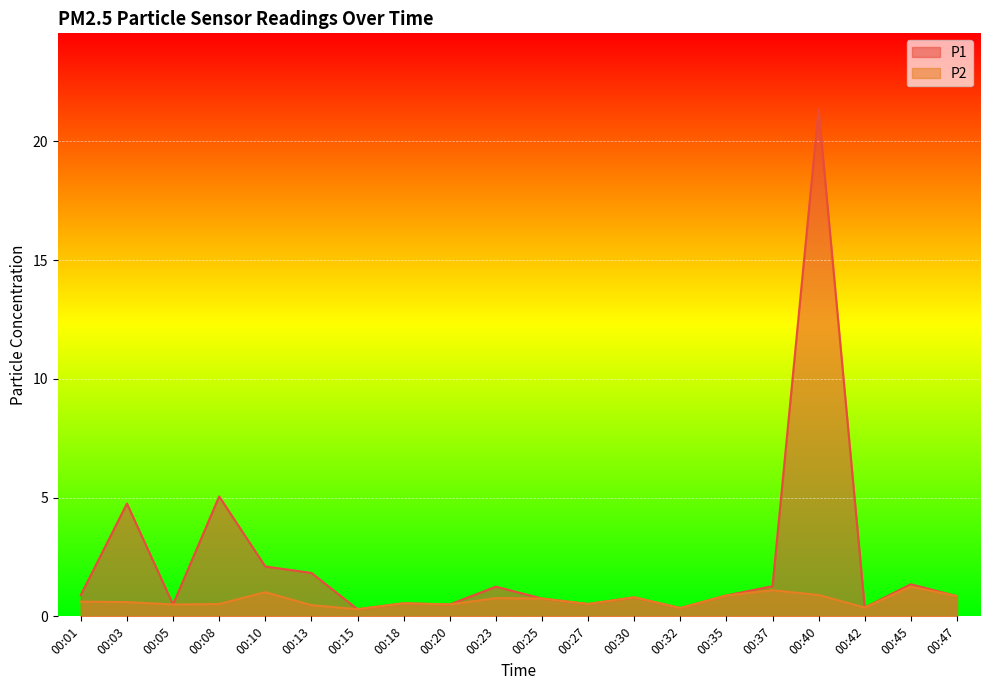

Is the value of P1 at 00:27 greater than the value of P2 at 00:42?

Yes